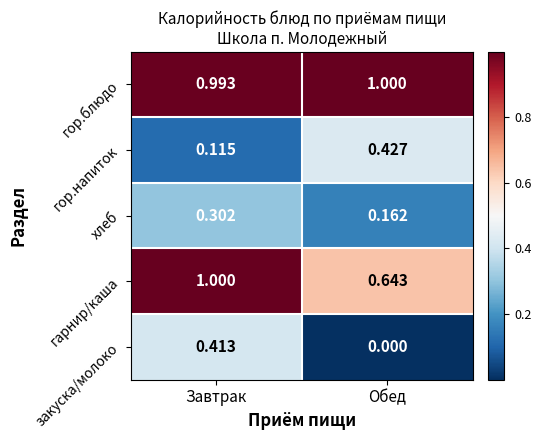

At which category is the sum across all series the highest?

Завтрак